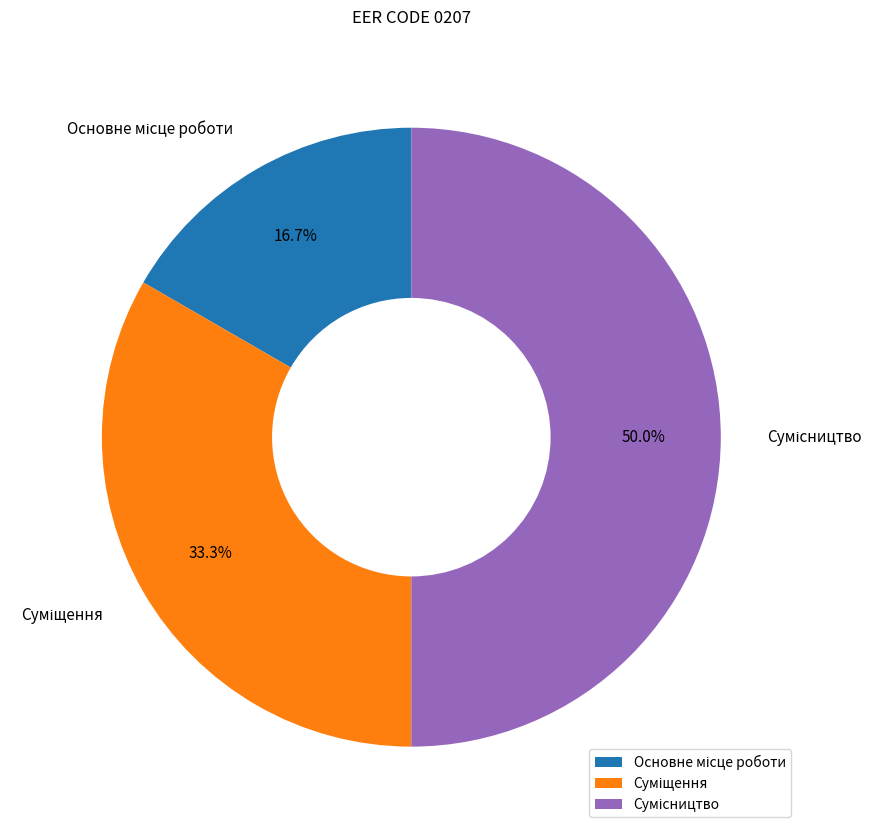

How many slices are in this pie chart?

3